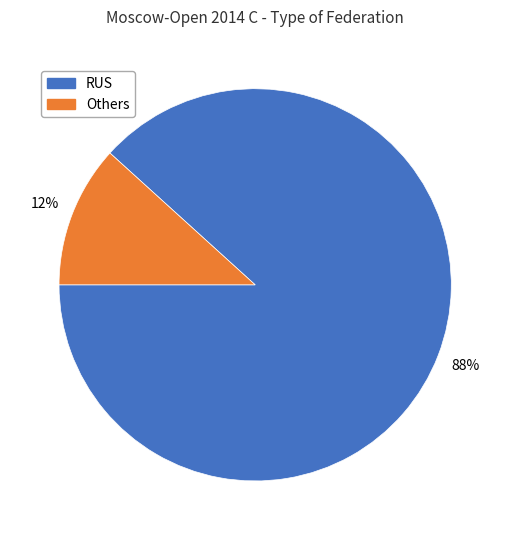

What is the largest slice in the pie chart?

RUS